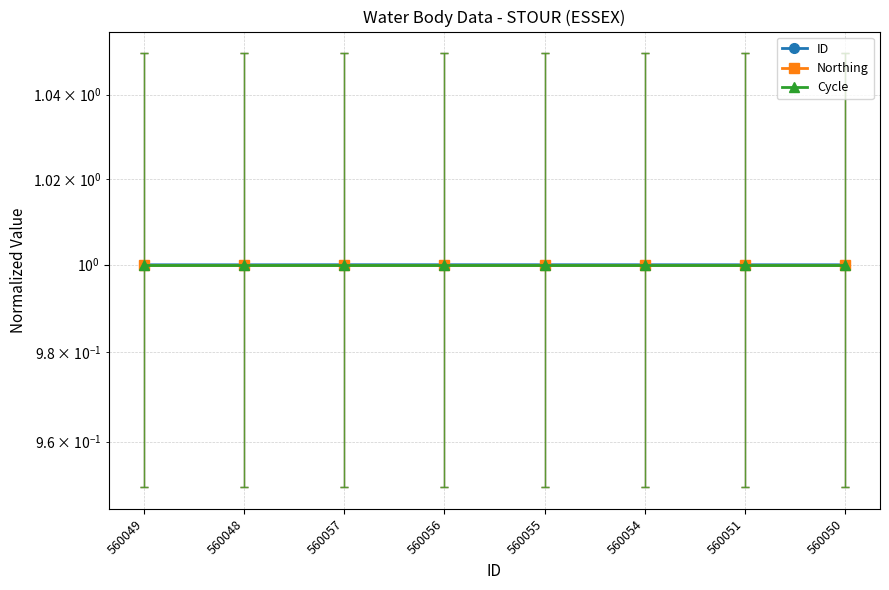

At which label is Northing closest to 1?

560049